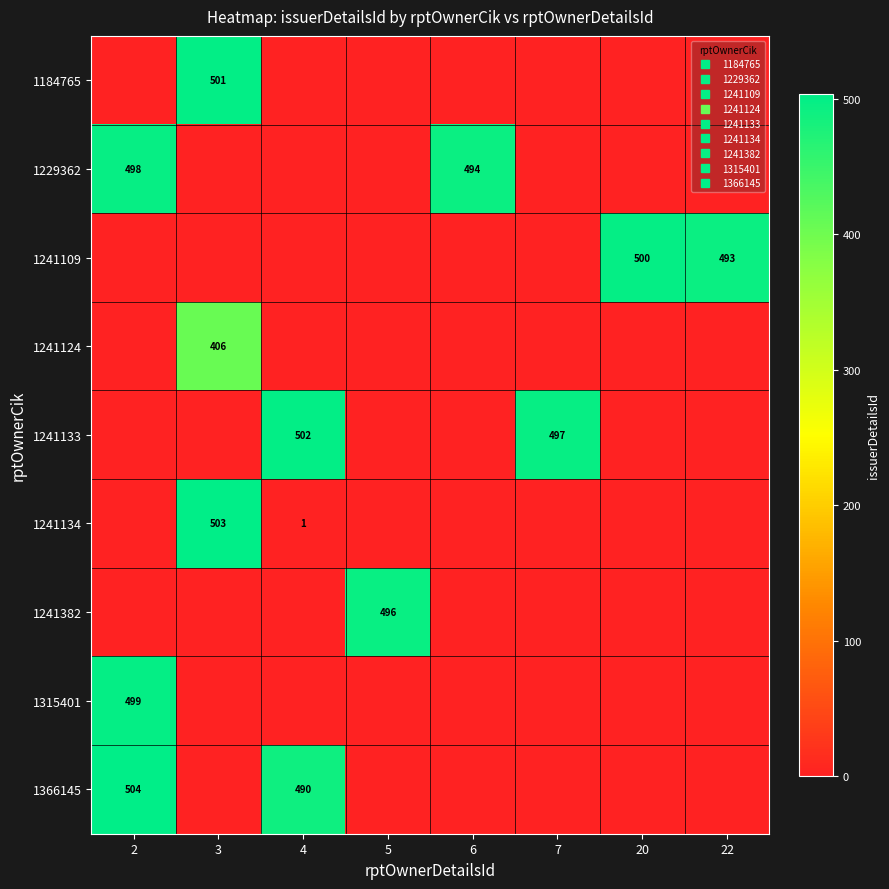

How many categories are shown in the chart?

8